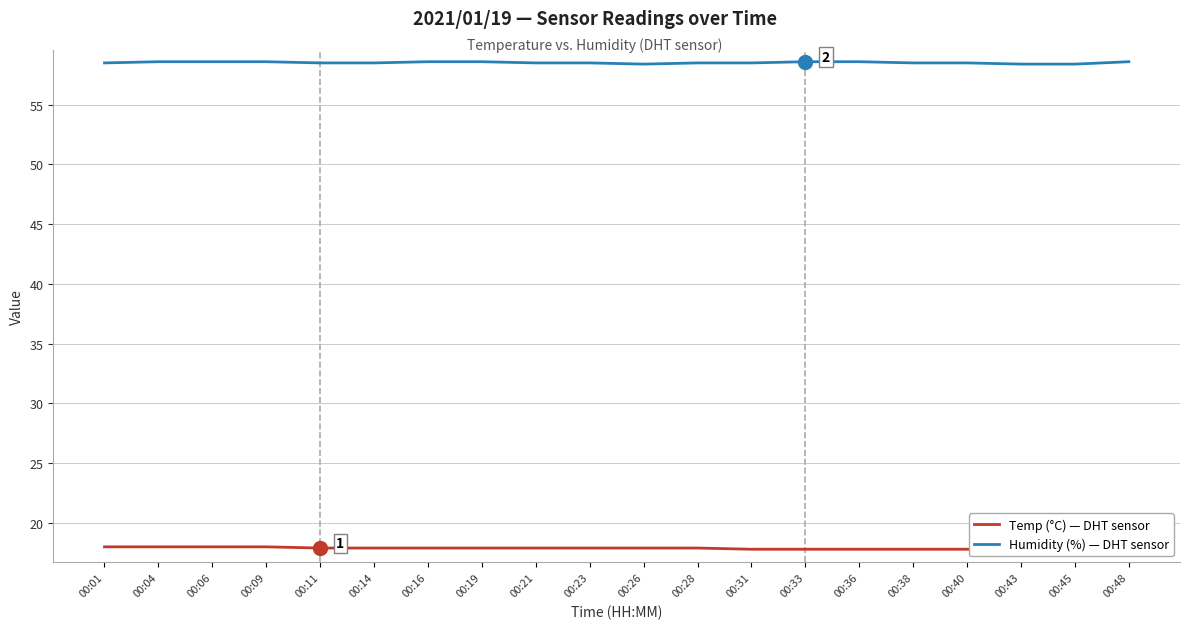

What is the lowest value of the Temp (°C) — DHT sensor series?

17.7